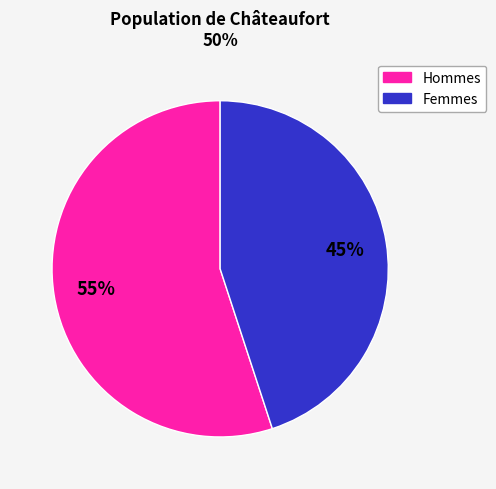

To the nearest percent, what is the average slice percentage?

50%